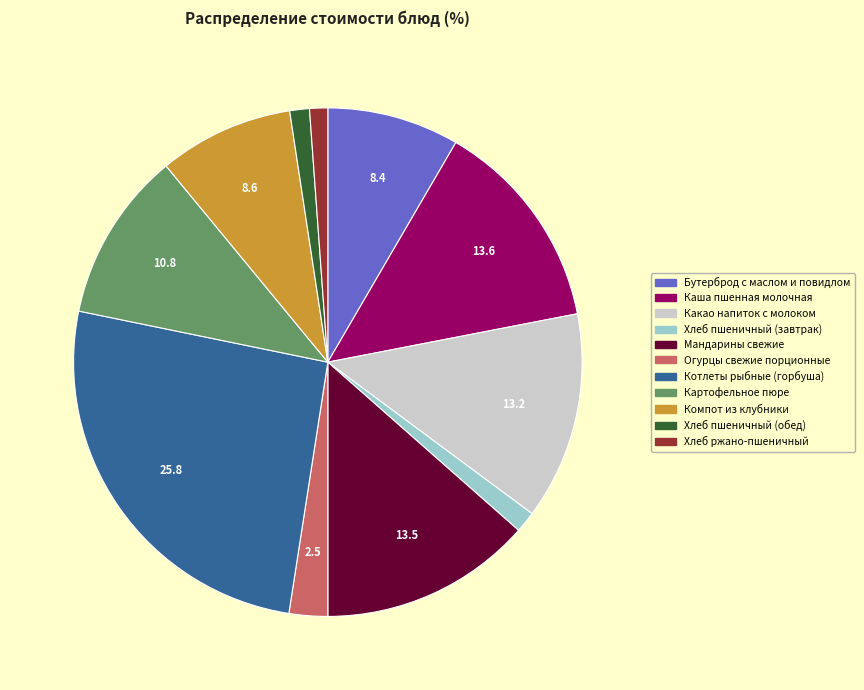

Is there a majority slice in this chart?

No